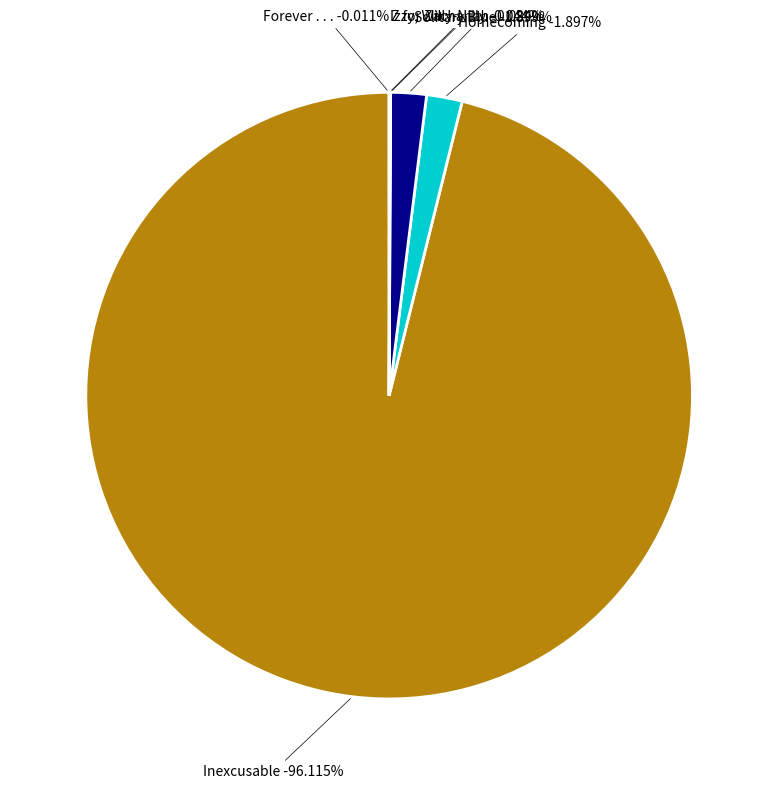

Count the number of slices in the pie.

6